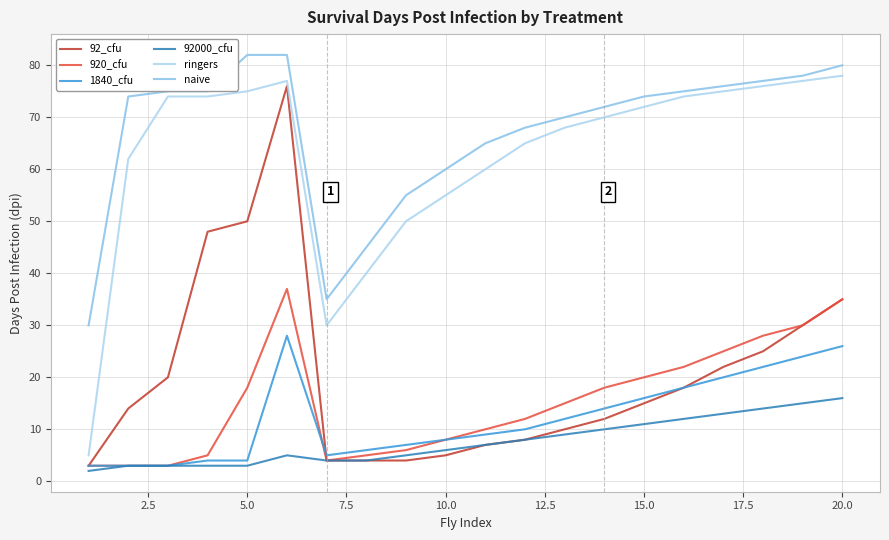

Which series has the largest total across all categories?

naive